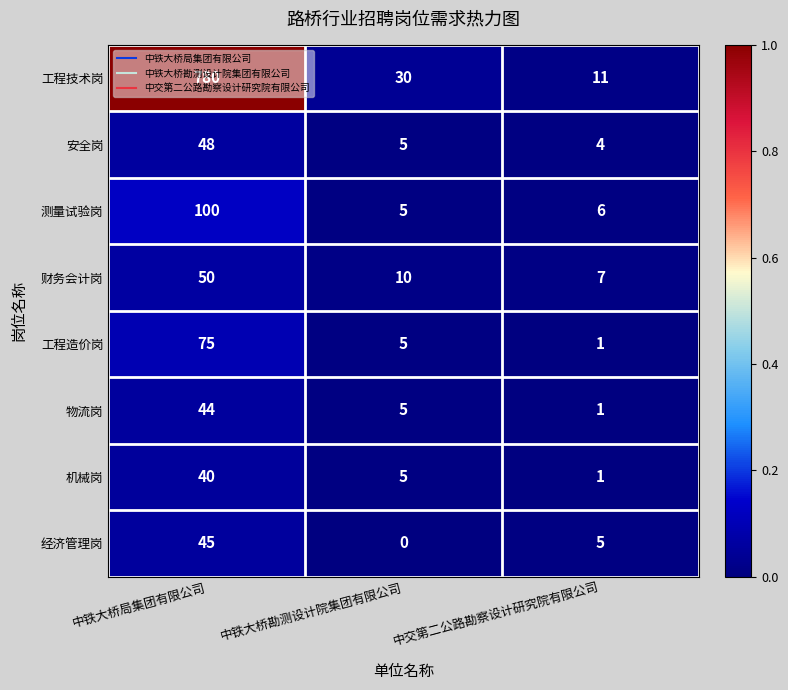

Between 中铁大桥勘测设计院集团有限公司 and 中交第二公路勘察设计研究院有限公司, which series saw the biggest shift?

工程技术岗